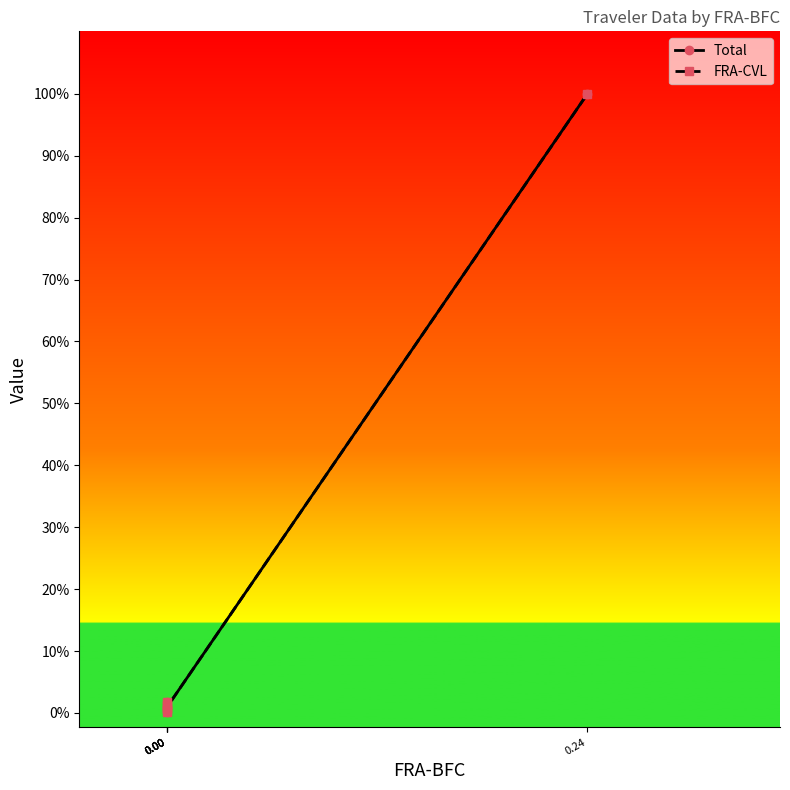

How many series are shown in this chart?

2